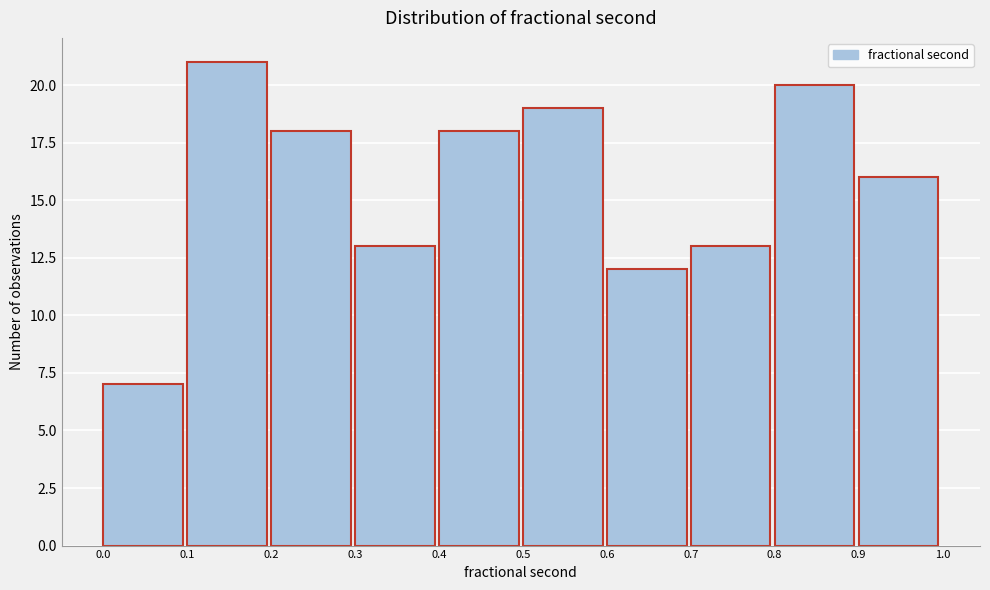

Reading left to right, list every bar in this chart as the range it spans on the x-axis followed by its height. The values are not printed on the chart, so give them approximately, as read against the axis.

0.0 to 0.1: 7
0.1 to 0.2: 21
0.2 to 0.3: 18
0.3 to 0.4: 13
0.4 to 0.5: 18
0.5 to 0.6: 19
0.6 to 0.7: 12
0.7 to 0.8: 13
0.8 to 0.9: 20
0.9 to 1.0: 16